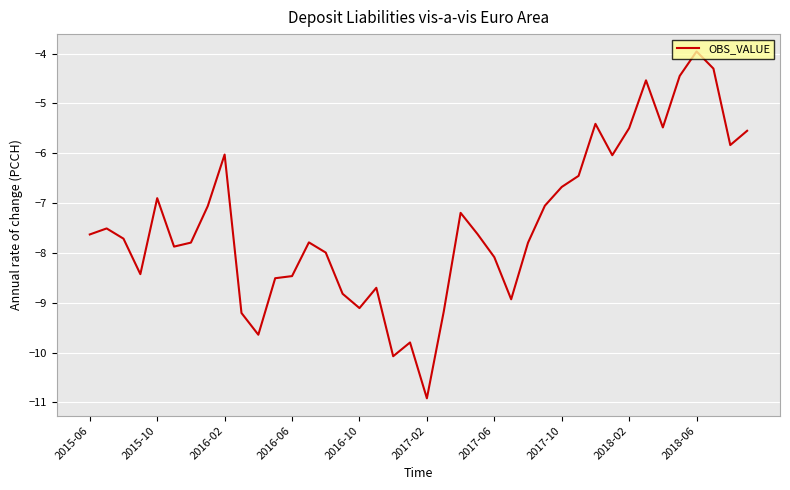

What is the maximum value shown in the chart?

-4.0